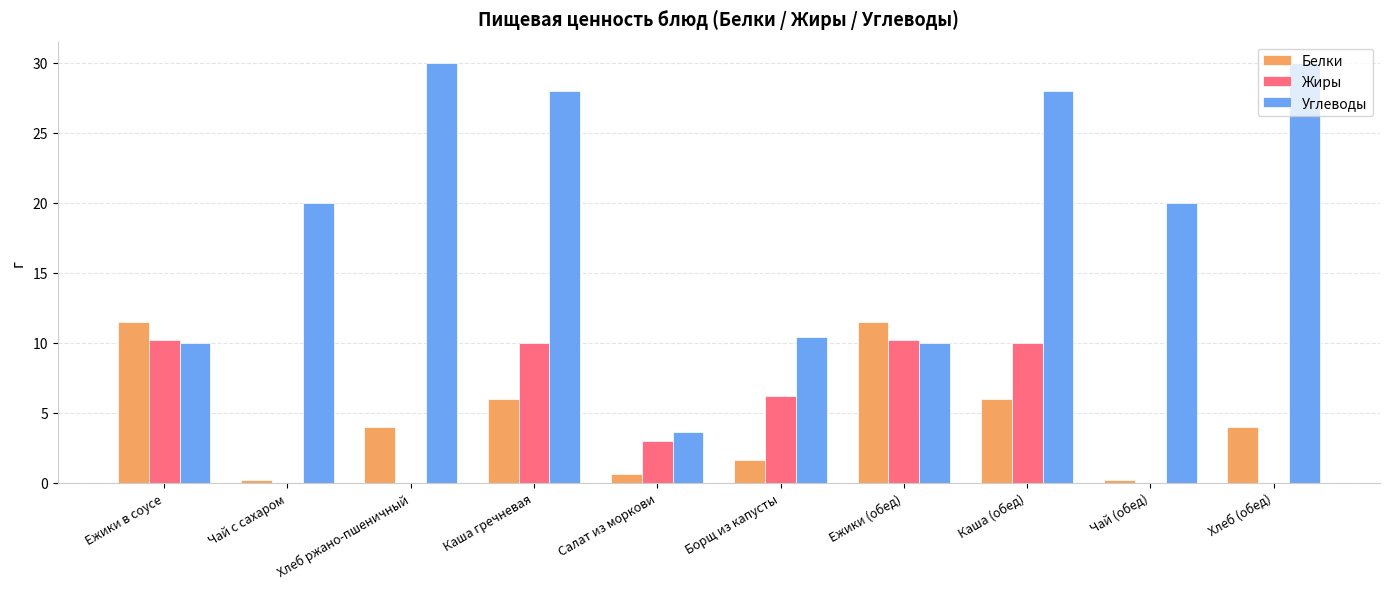

The Жиры series shows -4.4 at Хлеб (обед). True or false?

False